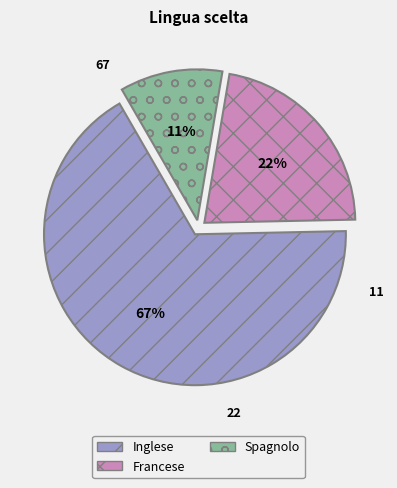

How many segments does this pie chart have?

3